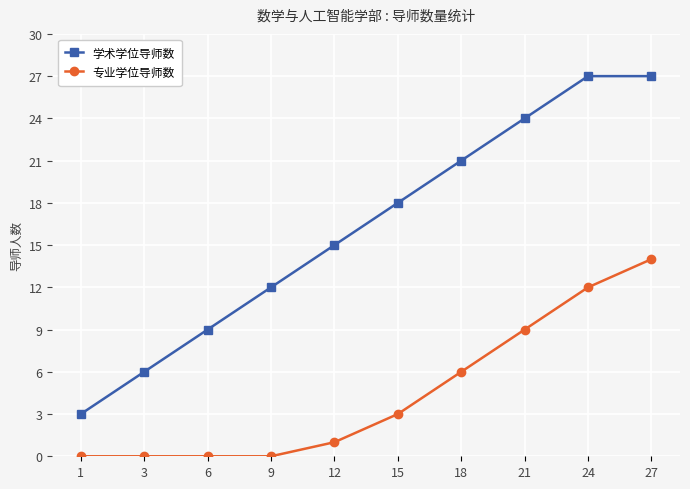

Reading left to right, what are all the values shown in this chart?

学术学位导师数: 1=3	3=6	6=9	9=12	12=15	15=18	18=21	21=24	24=27	27=27
专业学位导师数: 1=0	3=0	6=0	9=0	12=1	15=3	18=6	21=9	24=12	27=14